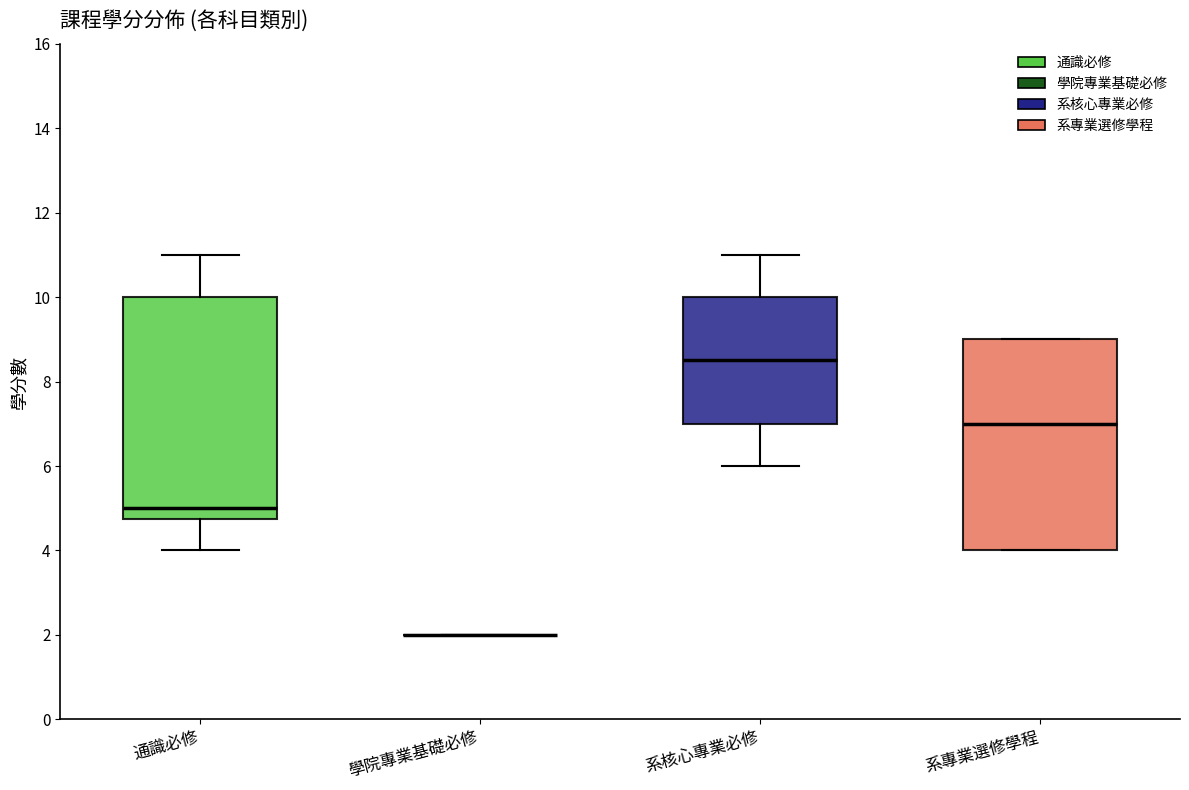

Comparing the boxes themselves (not the whiskers), which one is the tallest?

通識必修